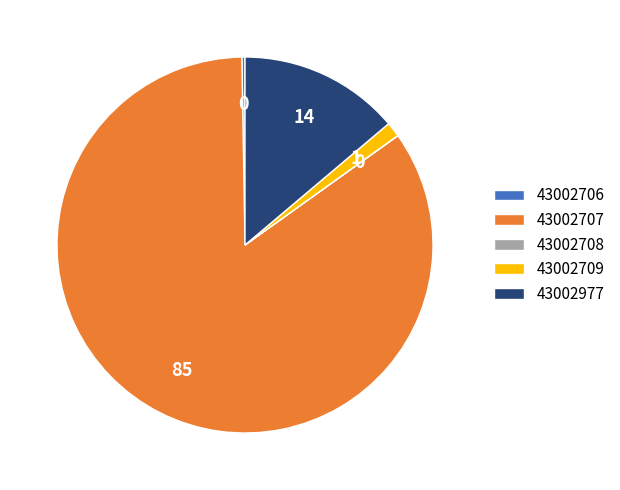

The 43002707 slice represents 85% of the pie. True or false?

True